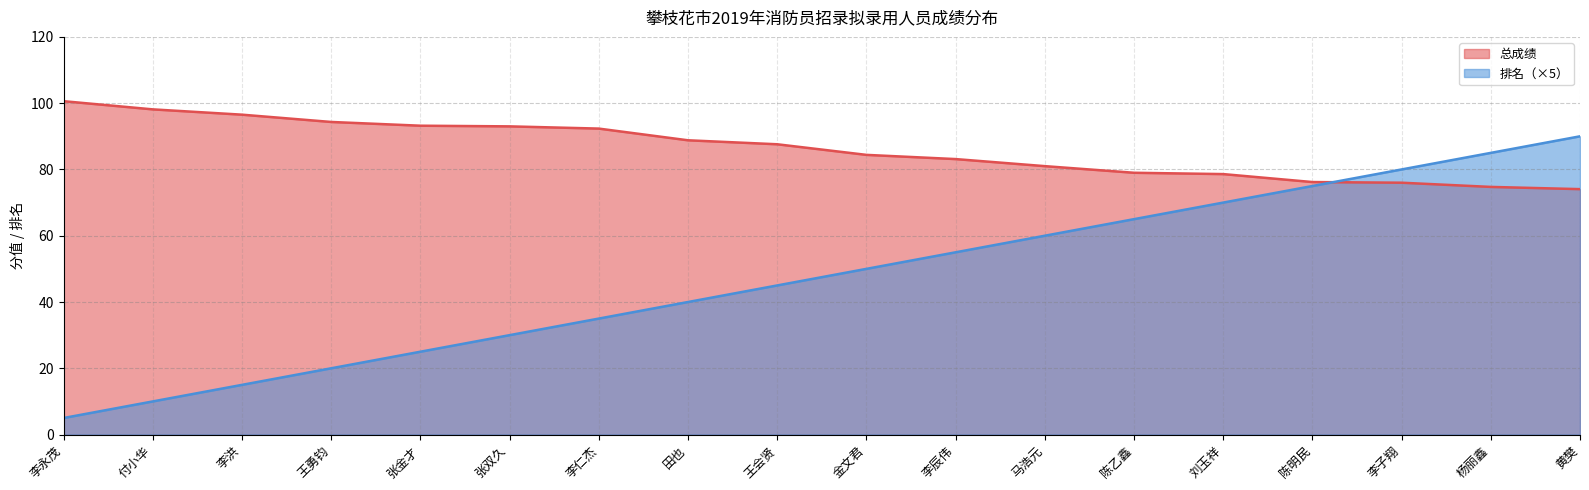

At how many categories does at least one series exceed 48?

18